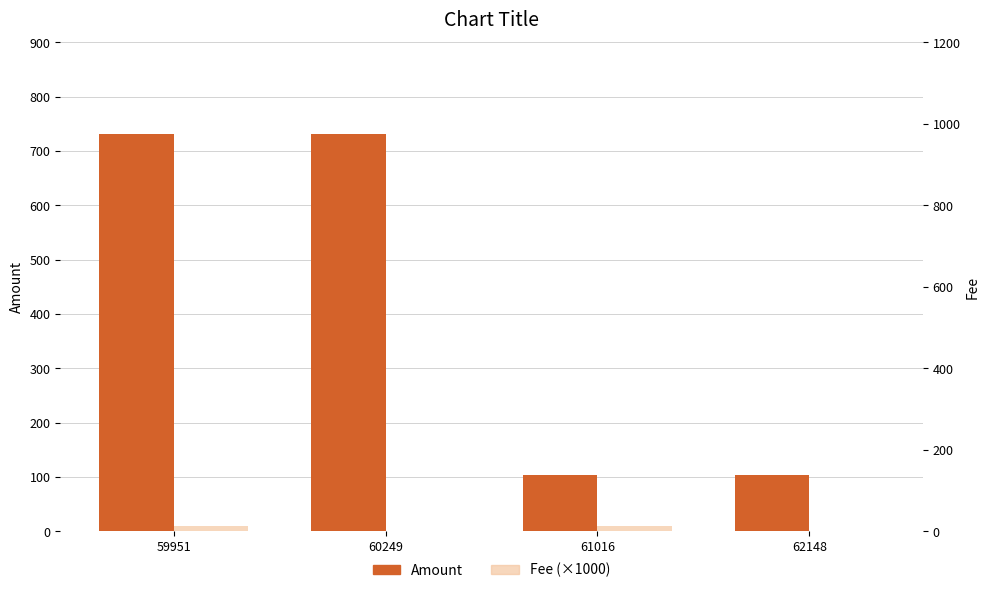

List the series in order of their peak value, lowest first.

Fee (×1000), Amount